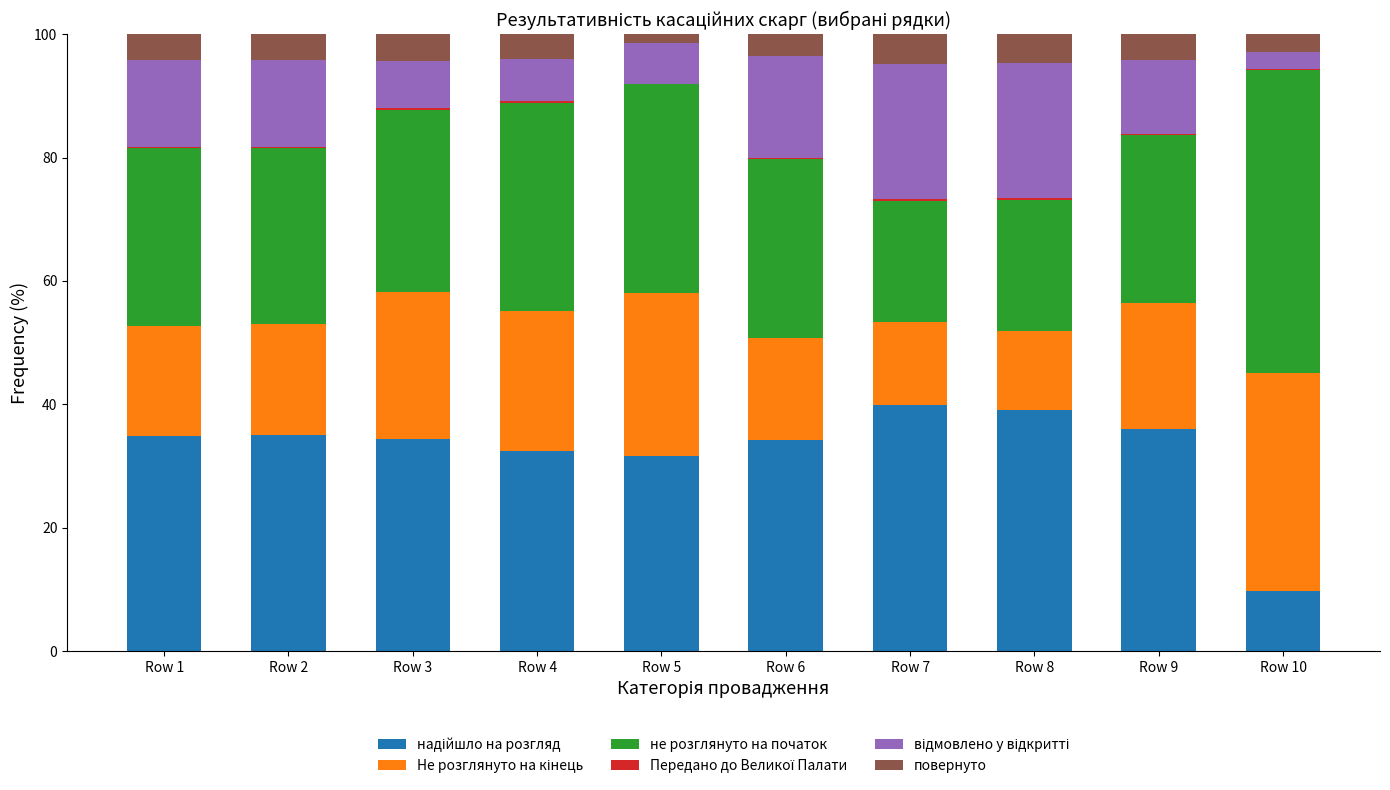

Are the bars horizontal?

No